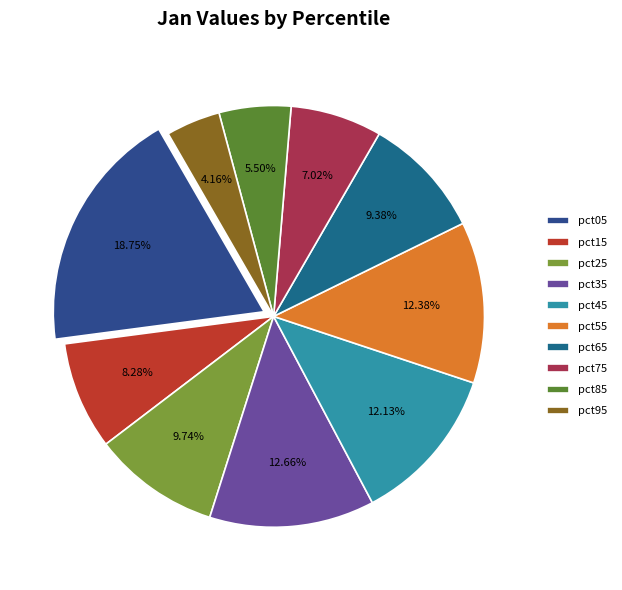

To the nearest percent, what is the combined percentage of pct75 and pct85?

13%